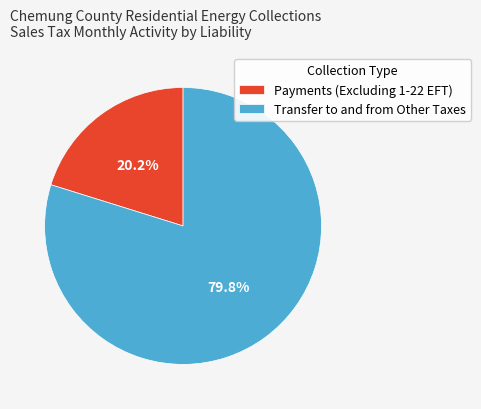

To the nearest percent, what percentage of the pie is Transfer to and from Other Taxes?

80%